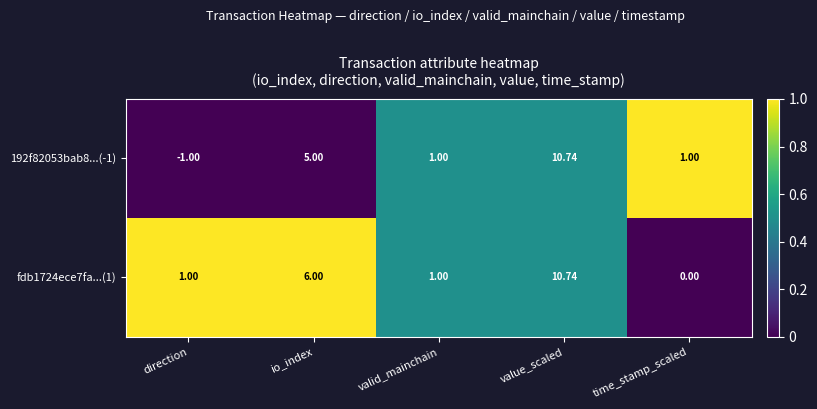

Rank the series by their average value, from lowest to highest.

192f82053bab8...(-1), fdb1724ece7fa...(1)